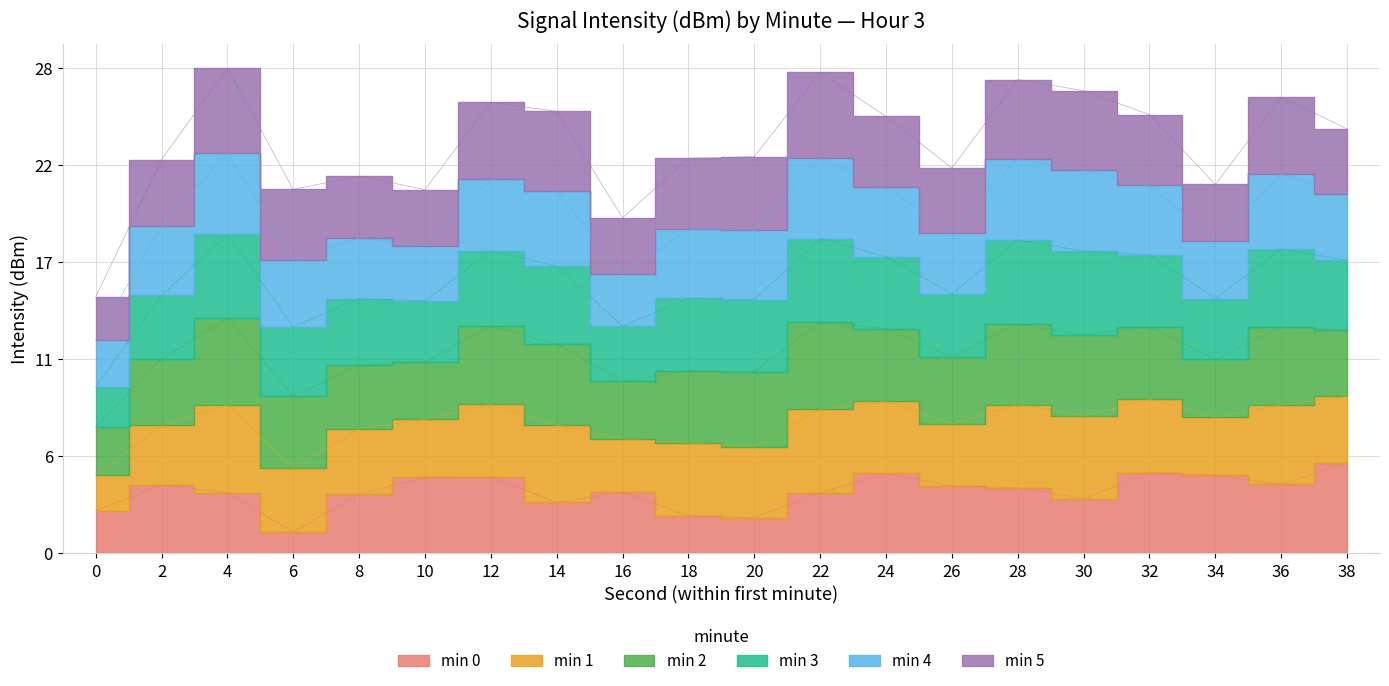

After their last crossing, which series has the higher values: min 4 or min 0?

min 0